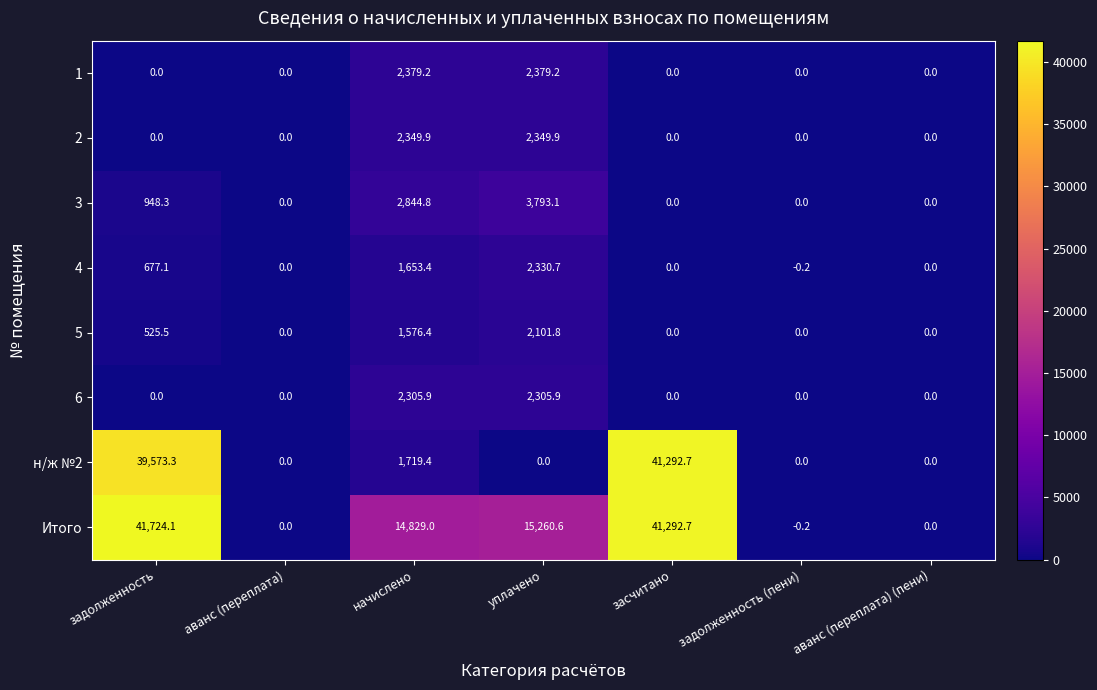

What is the greatest value displayed?

41724.1